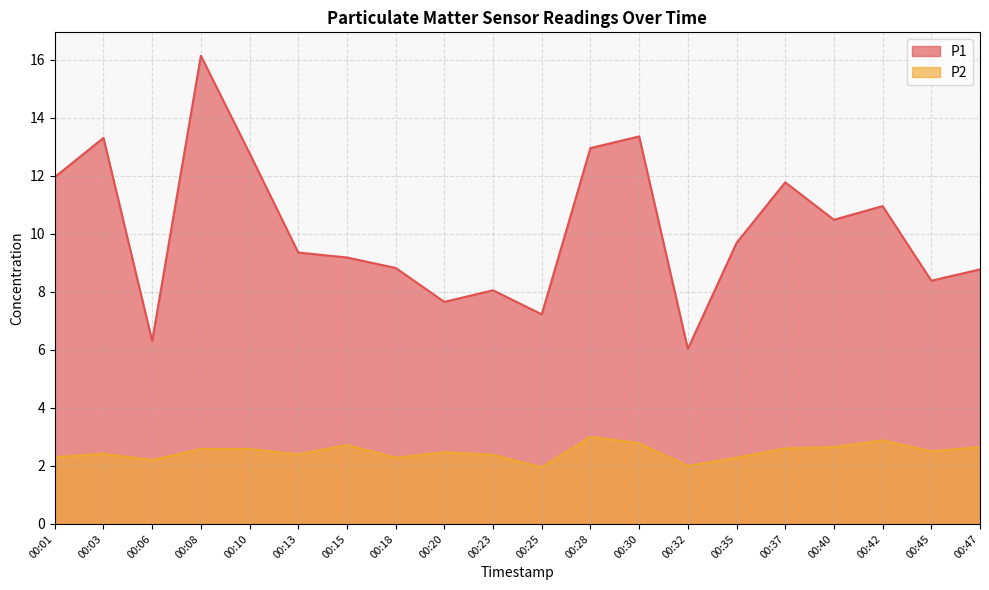

At which category does P2 reach its first local valley?

00:06